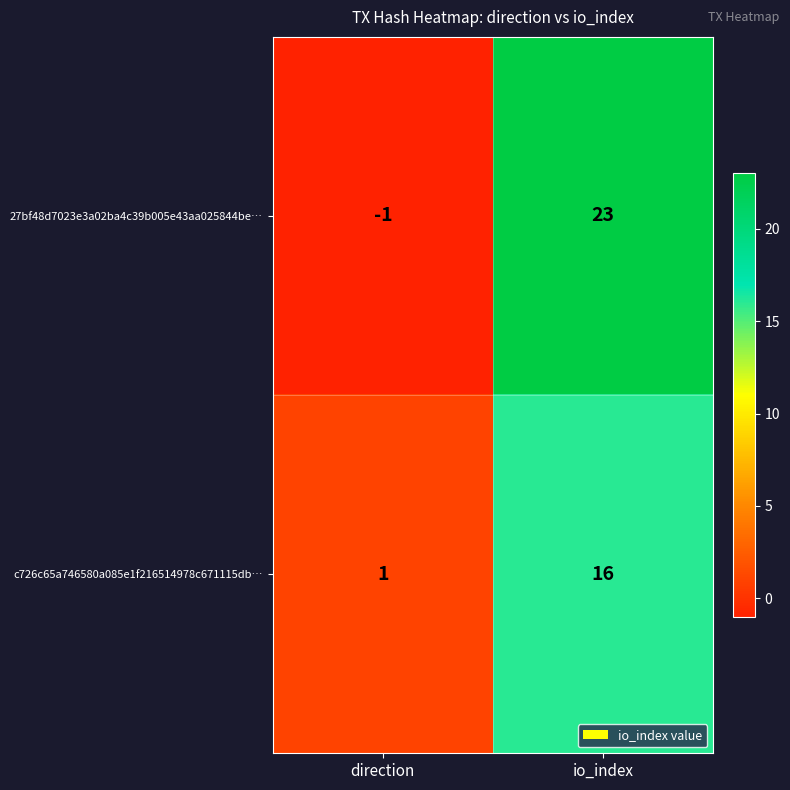

What is the sum of the c726c65a746580a085e1f216514978c671115db… values at io_index and direction?

17